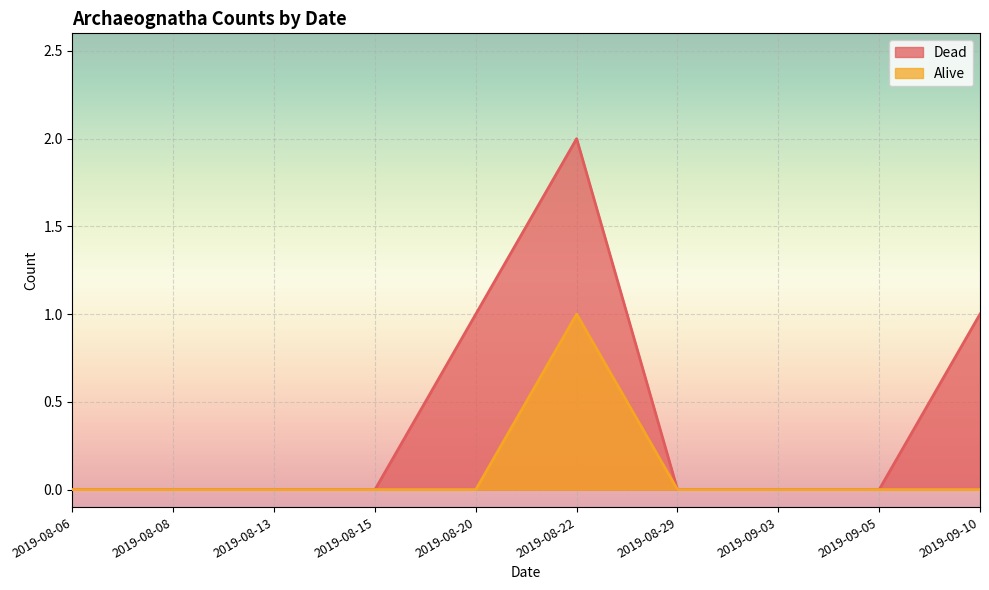

True or false: Alive has a value of 0 at 2019-08-08.

False